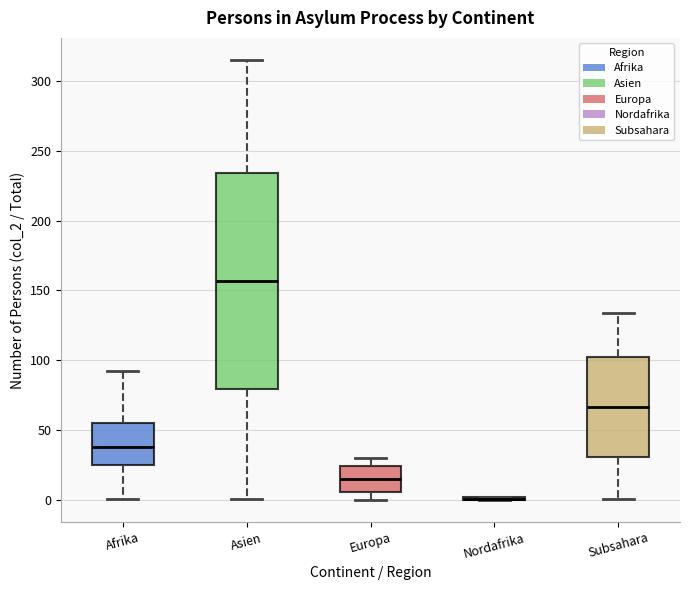

Reading left to right, read every box against the y-axis: the position of its median line, the range the box covers, and the ends of its whiskers. The values are not printed on the chart, so give them approximately, as read against the axis.

Afrika: median 40, box 25 to 55, whiskers 0 to 90
Asien: median 155, box 80 to 235, whiskers 0 to 315
Europa: median 15, box 5 to 25, whiskers 0 to 30
Nordafrika: box collapsed to a line at 0, whiskers 0 to 0
Subsahara: median 65, box 30 to 105, whiskers 0 to 135